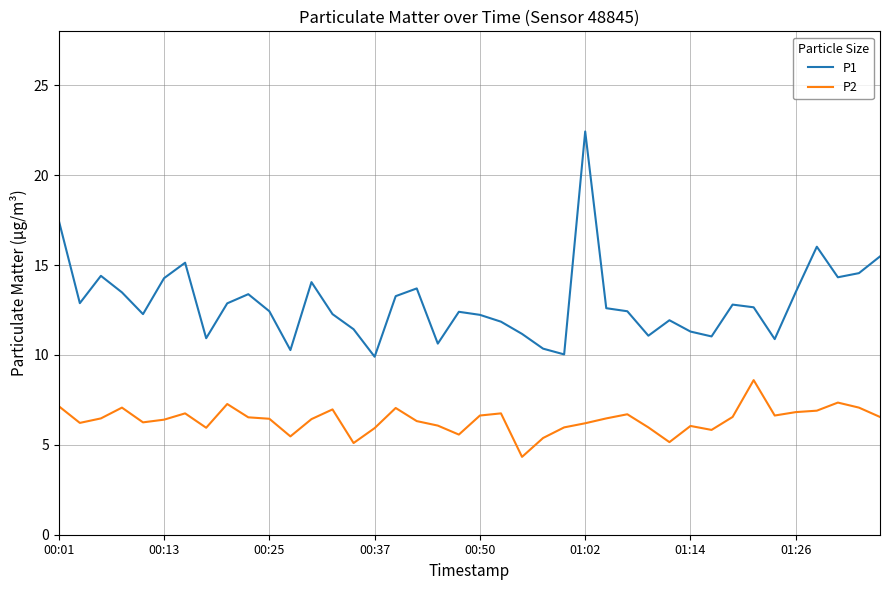

Which series has the largest total across all categories?

P1